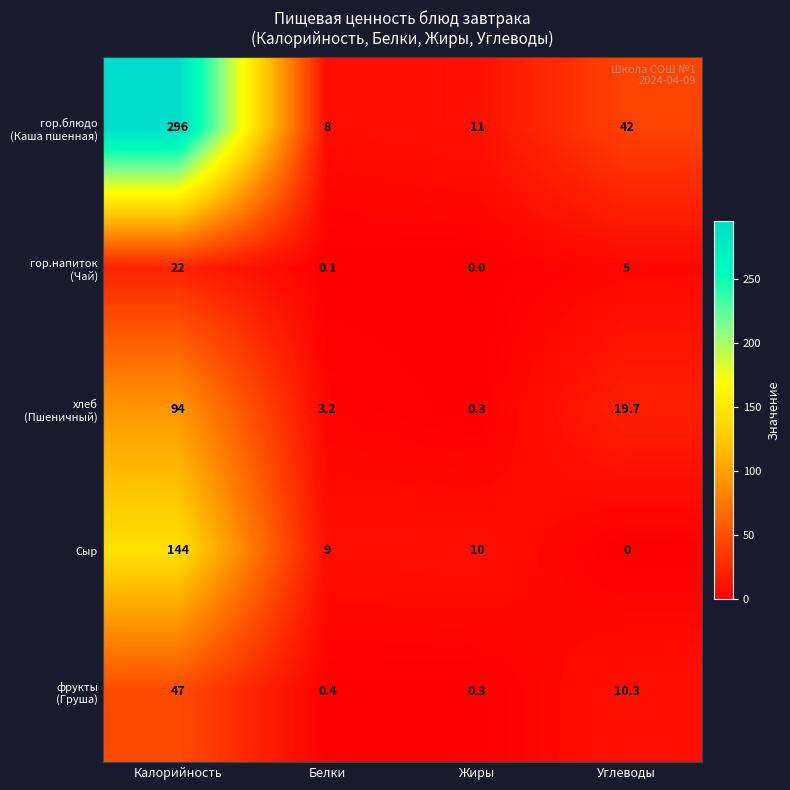

What is the sum of the Сыр values at Углеводы and Калорийность?

144.0